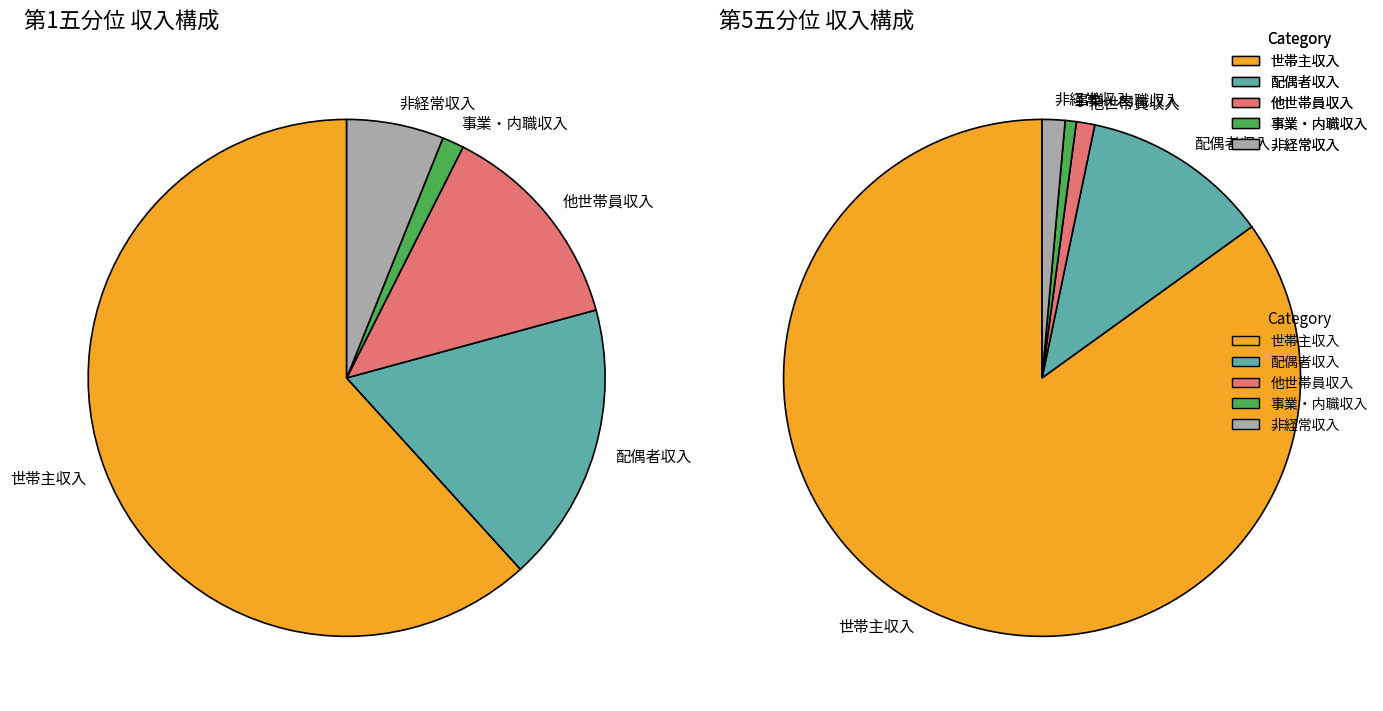

Rank the series by their maximum value, from lowest to highest.

第1五分位, 第5五分位